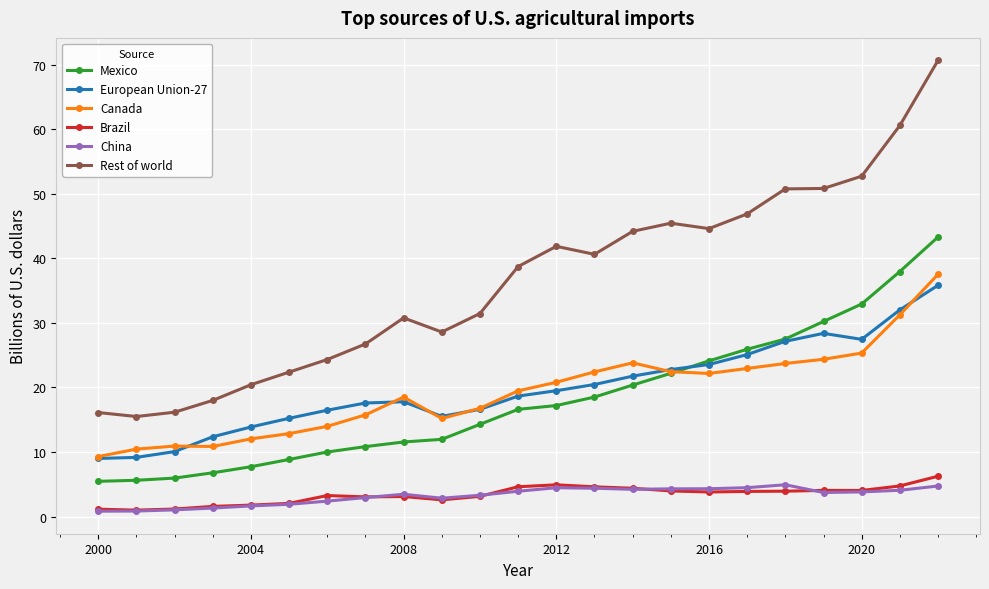

True or false: European Union-27 and Rest of world cross at least once.

False